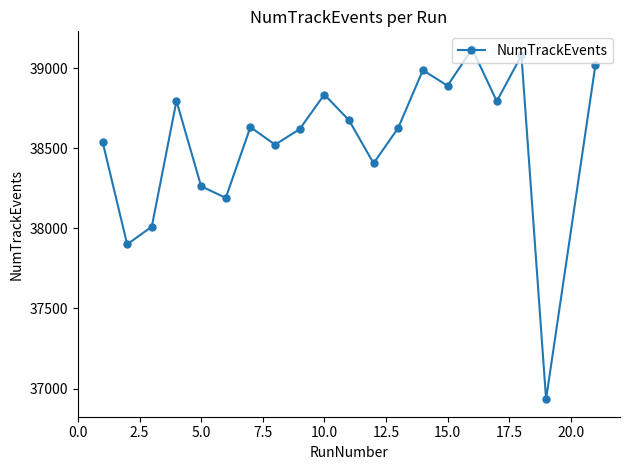

What is the difference between the maximum and minimum values?

2186